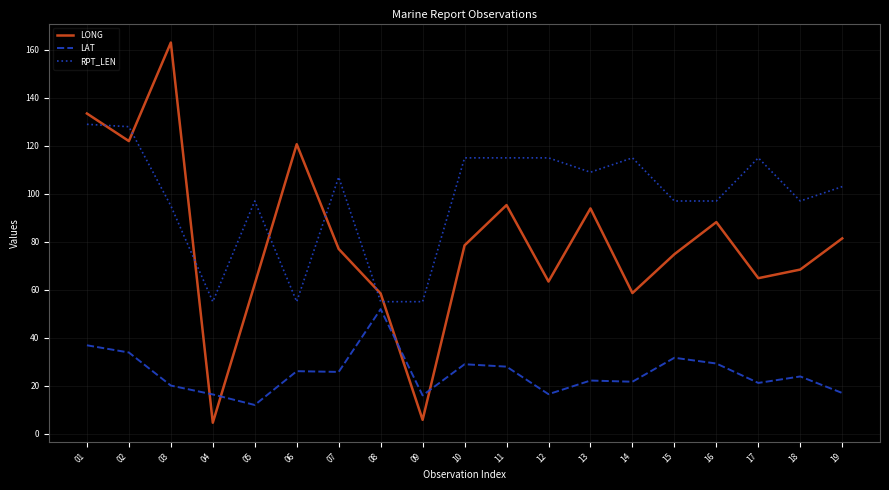

How many times do LAT and LONG cross each other?

4